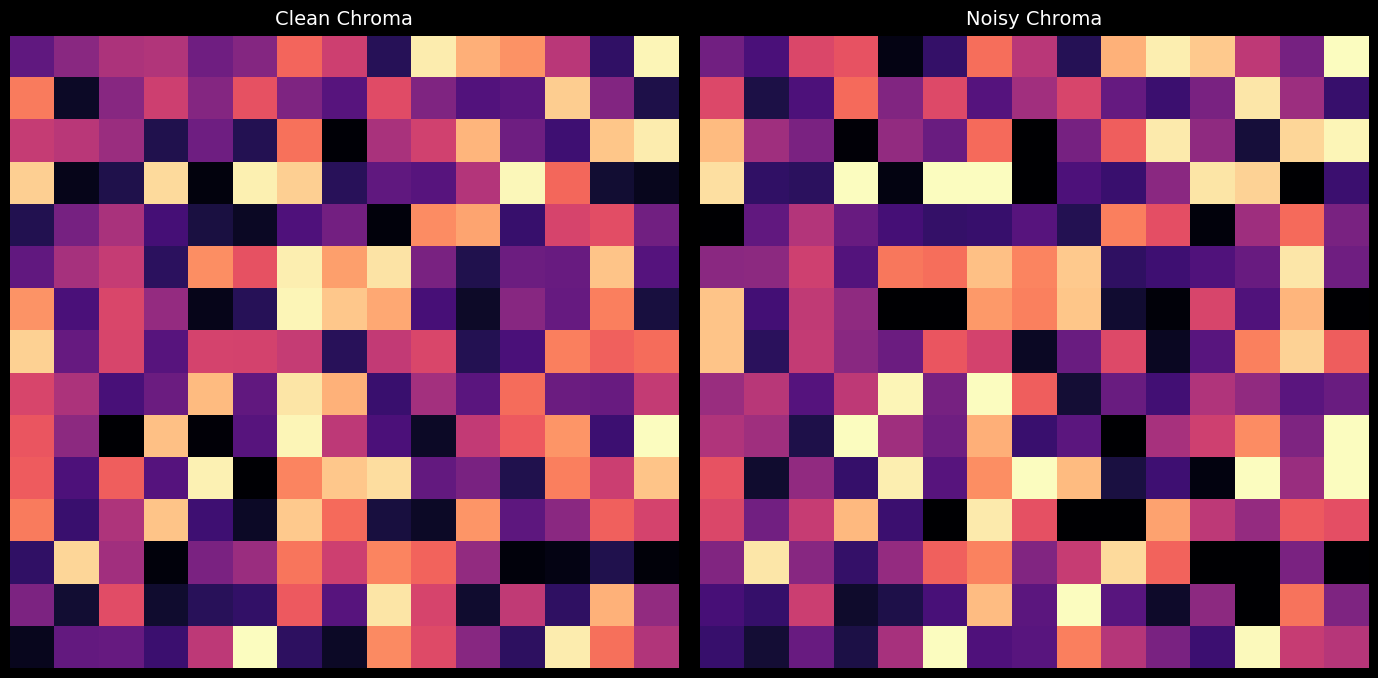

Which has a higher value, 11 or 3?

11